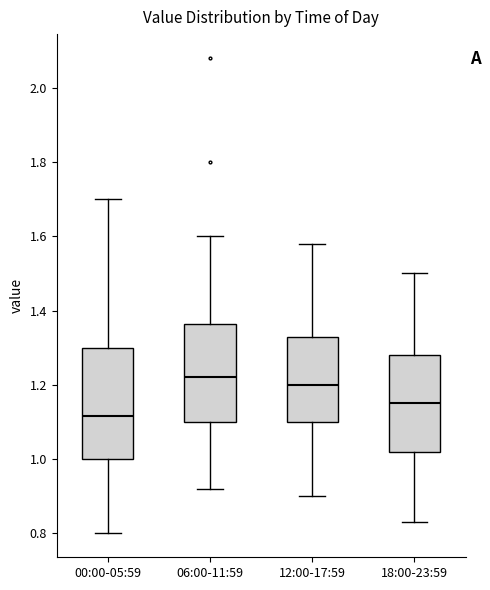

Comparing the boxes themselves (not the whiskers), which one is the tallest?

00:00-05:59